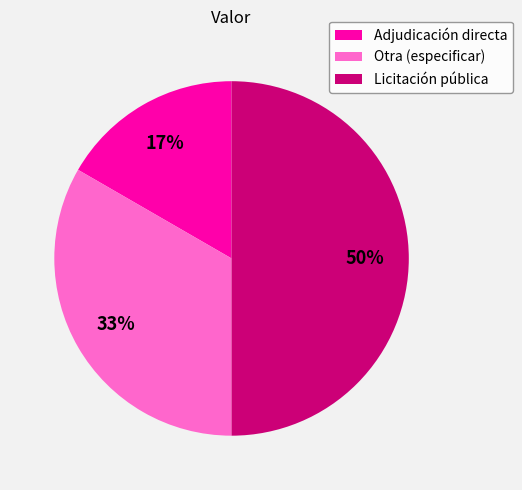

What is the smallest slice in the pie chart?

Adjudicación directa